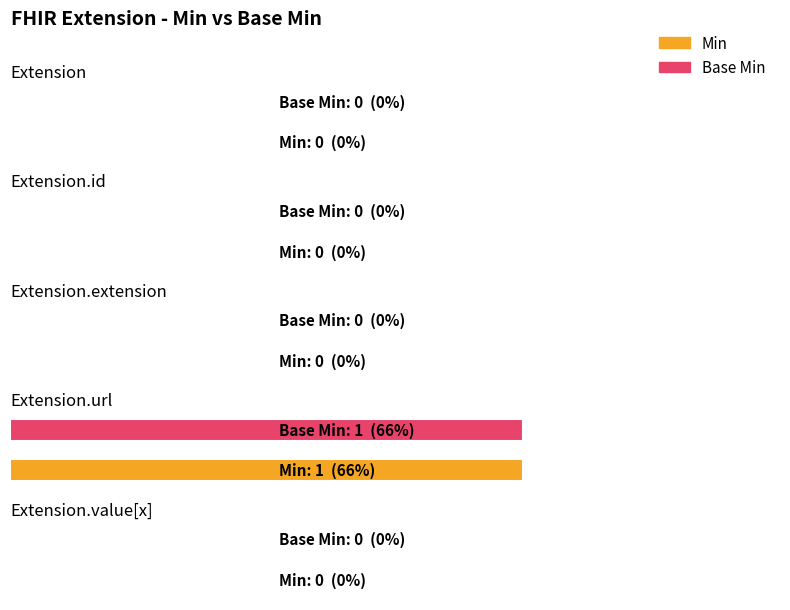

Which category has the lowest value in the Min series?

Extension